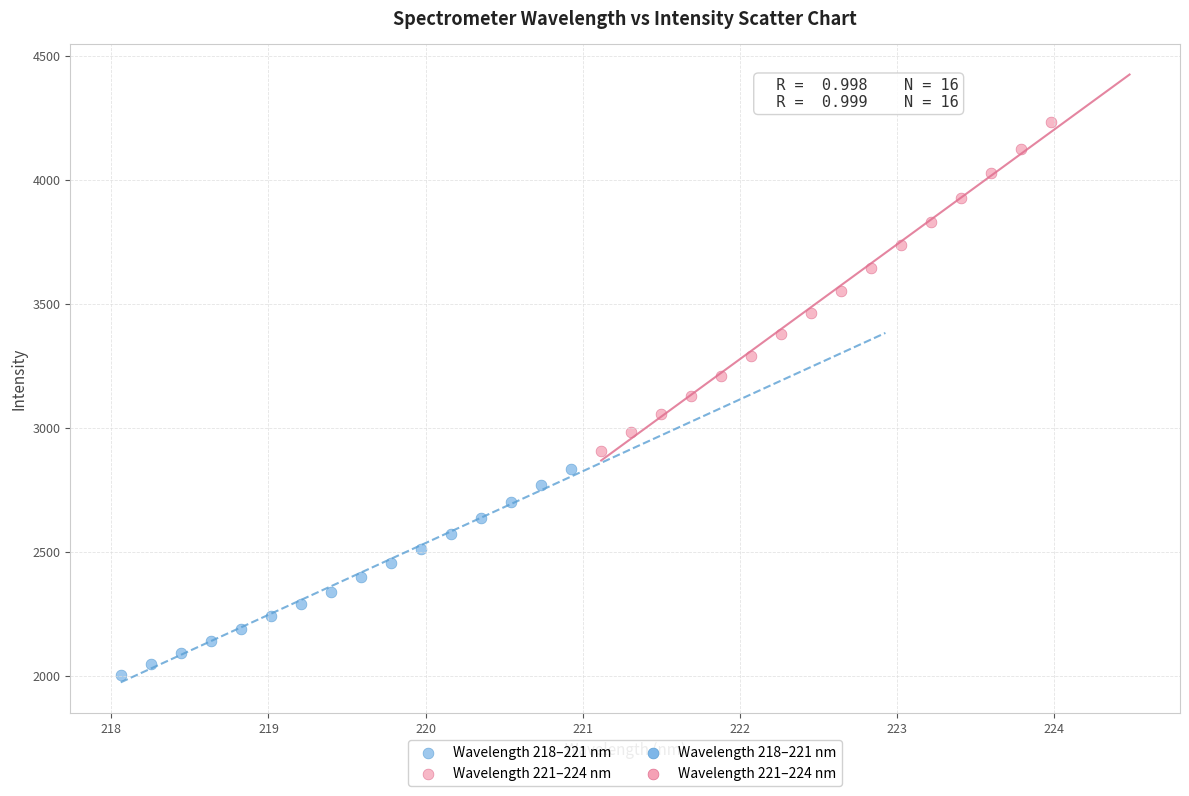

Which series has the widest spread of Y values?

Wavelength 221–224 nm